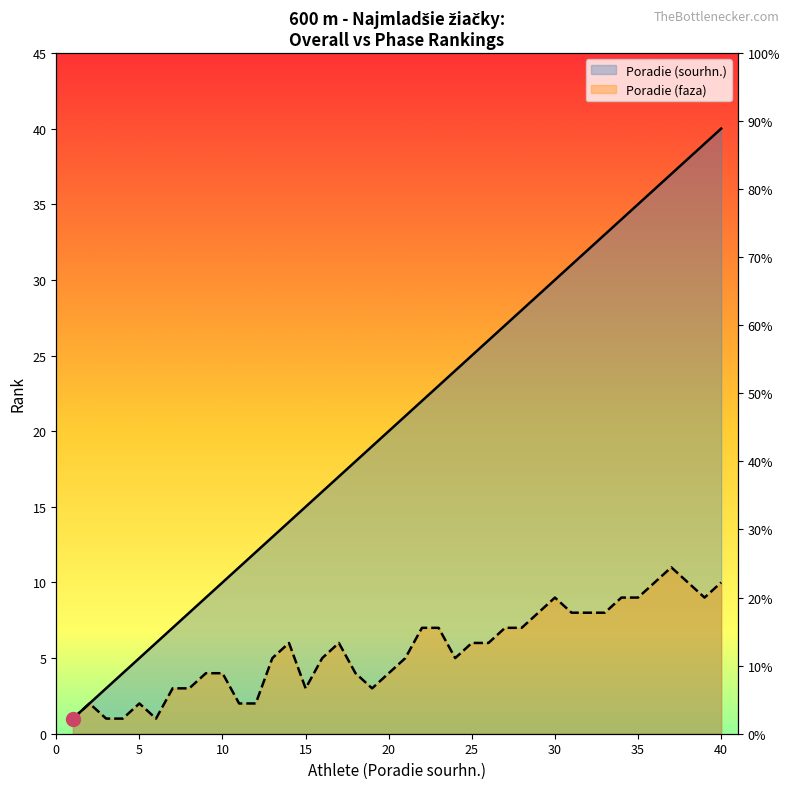

Does the chart display data point markers on the line(s)?

No